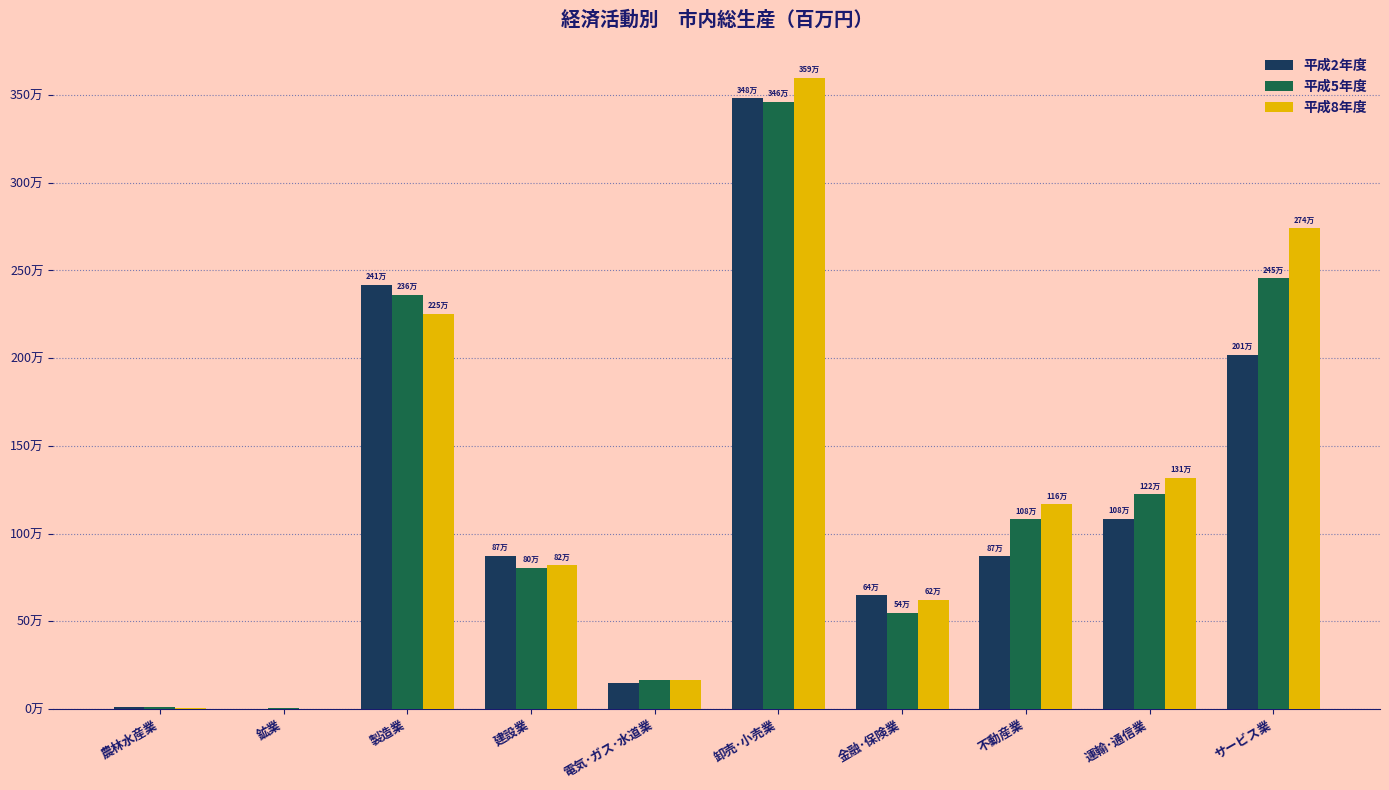

Are the bars horizontal?

No